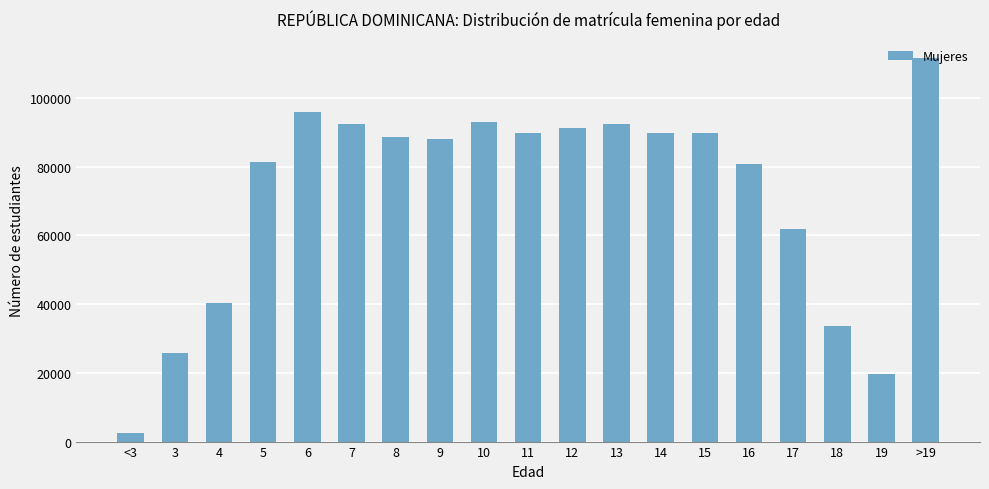

What is the difference between the second highest and second lowest values?

76362